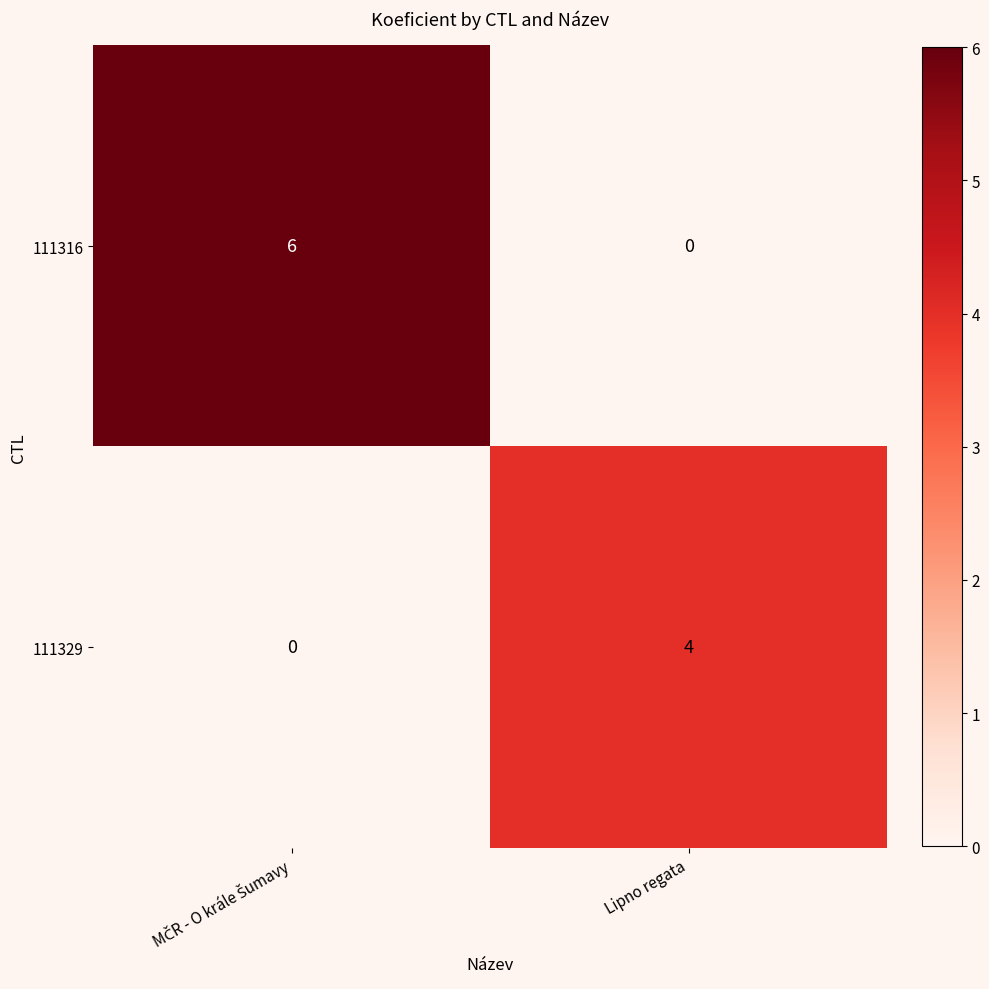

What is the total value across all series at Lipno regata?

4